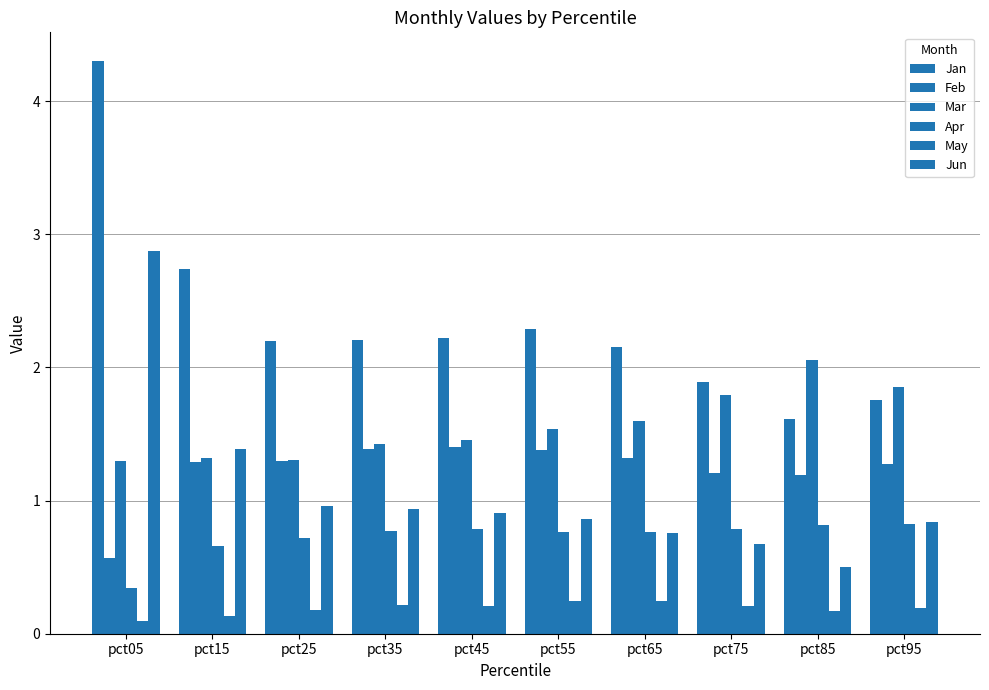

Reading left to right, transcribe all the data shown in this chart.

Jan: pct05=4.3	pct15=2.7	pct25=2.2	pct35=2.2	pct45=2.2	pct55=2.3	pct65=2.2	pct75=1.9	pct85=1.6	pct95=1.8
Feb: pct05=0.6	pct15=1.3	pct25=1.3	pct35=1.4	pct45=1.4	pct55=1.4	pct65=1.3	pct75=1.2	pct85=1.2	pct95=1.3
Mar: pct05=1.3	pct15=1.3	pct25=1.3	pct35=1.4	pct45=1.5	pct55=1.5	pct65=1.6	pct75=1.8	pct85=2.1	pct95=1.9
Apr: pct05=0.3	pct15=0.7	pct25=0.7	pct35=0.8	pct45=0.8	pct55=0.8	pct65=0.8	pct75=0.8	pct85=0.8	pct95=0.8
May: pct05=0.1	pct15=0.1	pct25=0.2	pct35=0.2	pct45=0.2	pct55=0.2	pct65=0.2	pct75=0.2	pct85=0.2	pct95=0.2
Jun: pct05=2.9	pct15=1.4	pct25=1.0	pct35=0.9	pct45=0.9	pct55=0.9	pct65=0.8	pct75=0.7	pct85=0.5	pct95=0.8